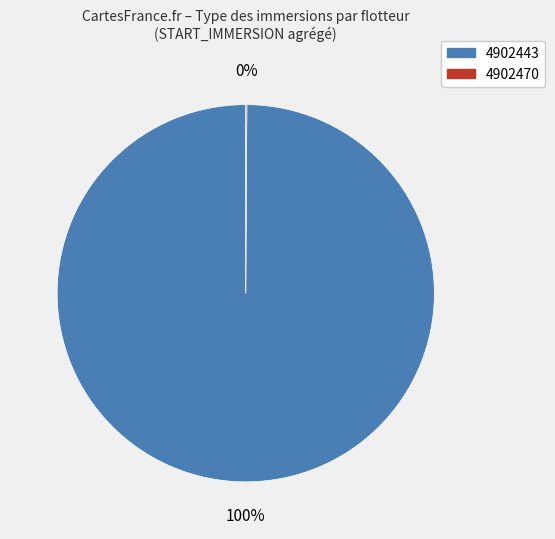

To the nearest percent, what portion does 4902443 represent?

100%